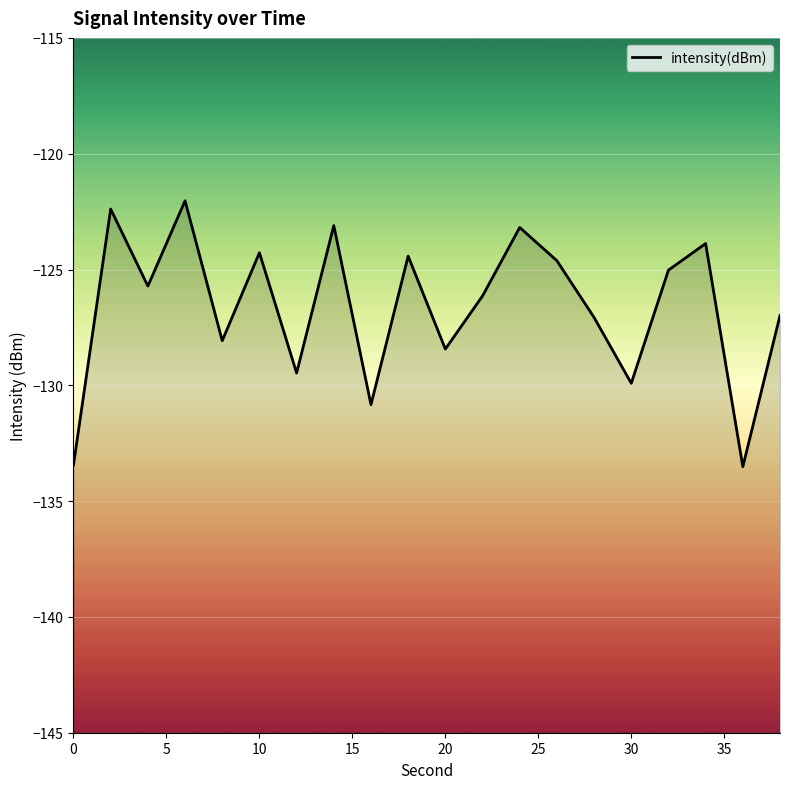

How many points are higher than both their immediate neighbors (excluding endpoints)?

7